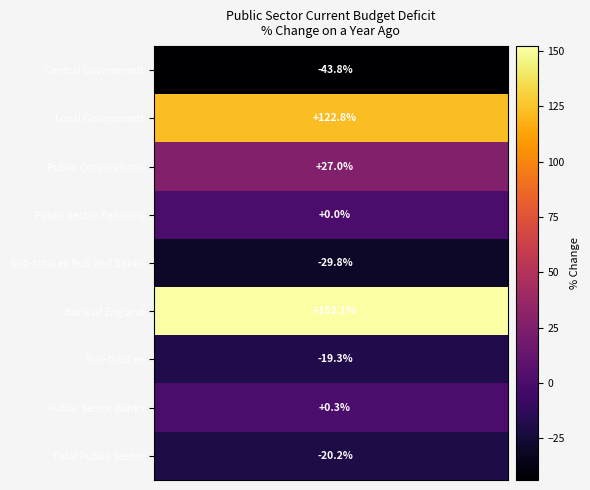

Rank the series by their maximum value, from lowest to highest.

Central Government, Sub-total ex BoE and Banks, Total Public Sector, Sub-total ex, Public Sector Pensions, Public Sector Banks, Public Corporations, Local Government, Bank of England